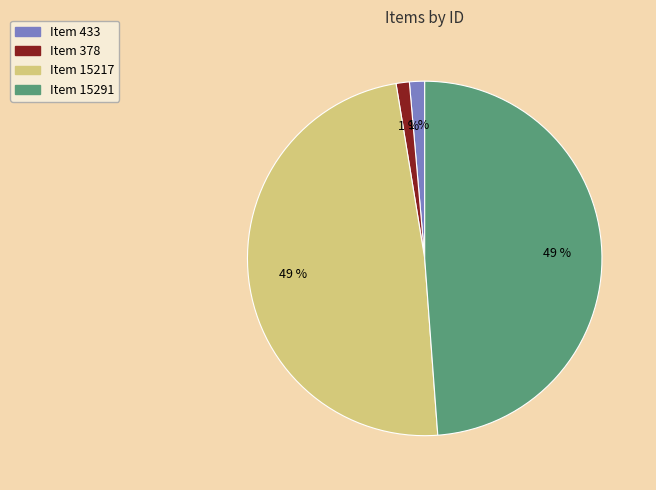

To the nearest percent, what is the difference between the largest and smallest slice percentages?

48%